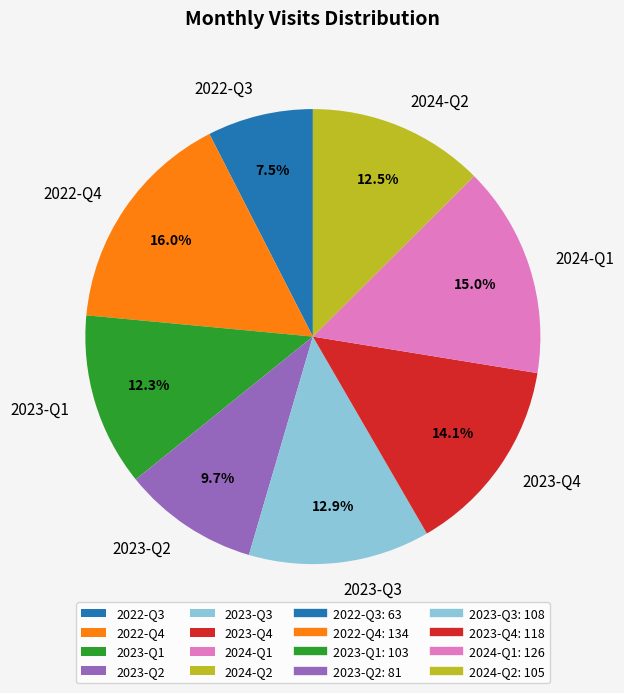

What is the ratio of the value at 2023-Q3 to the value at 2022-Q3?

1.7